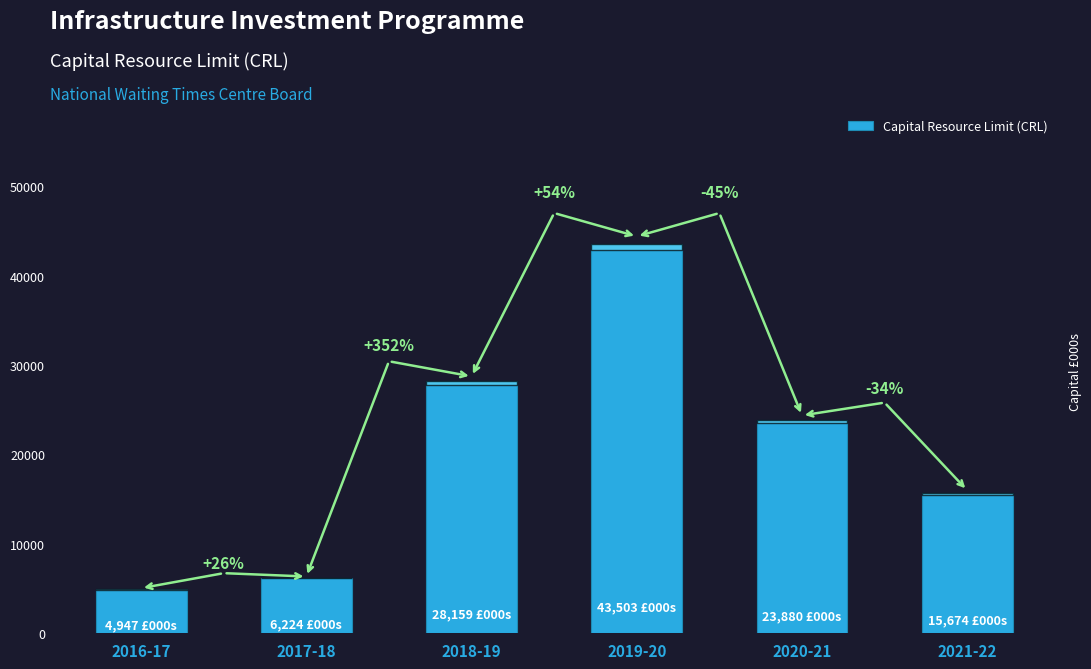

Reading left to right, extract all data points from this chart.

2016-17=4947	2017-18=6224	2018-19=28159	2019-20=43503	2020-21=23880	2021-22=15674